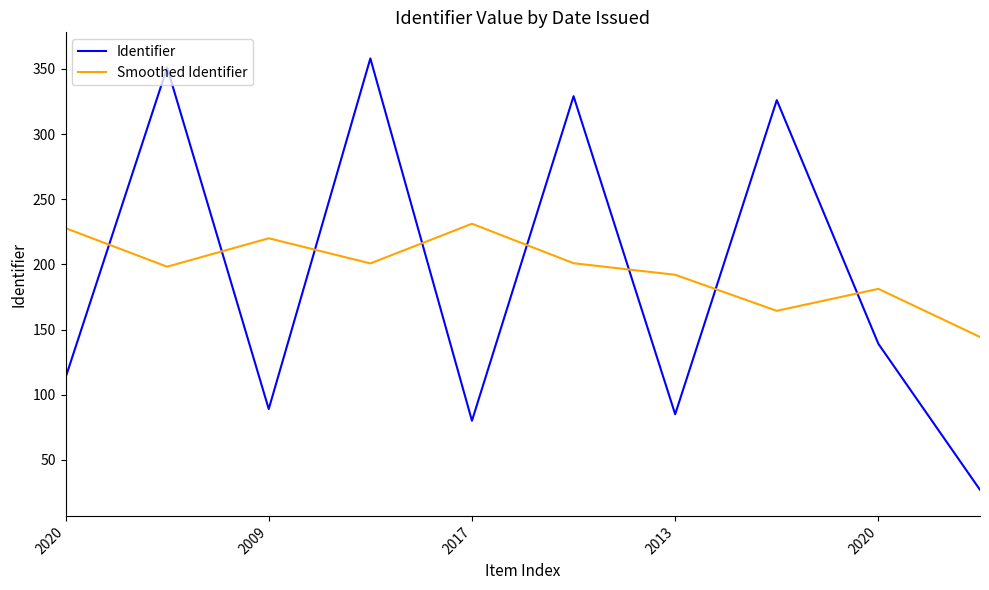

How many intersections are there between Smoothed Identifier and Identifier?

8